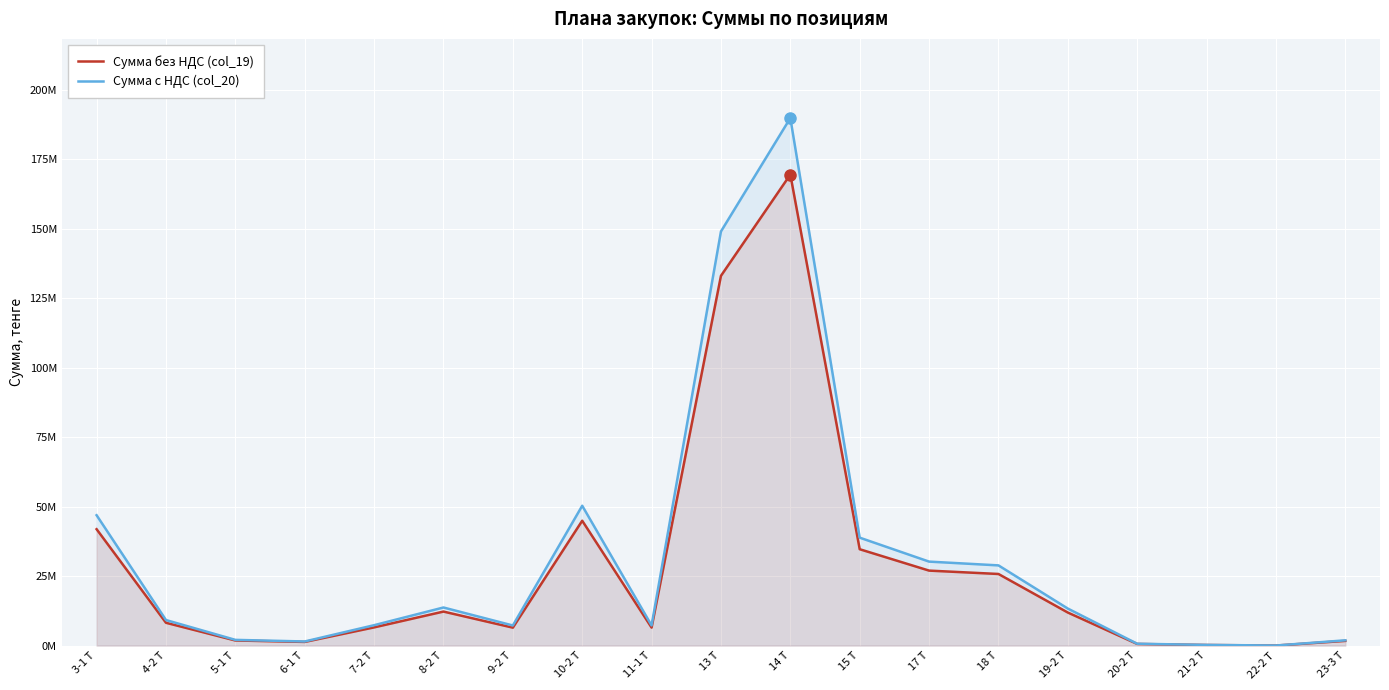

True or false: Сумма без НДС (col_19) and Сумма с НДС (col_20) cross at least once.

False